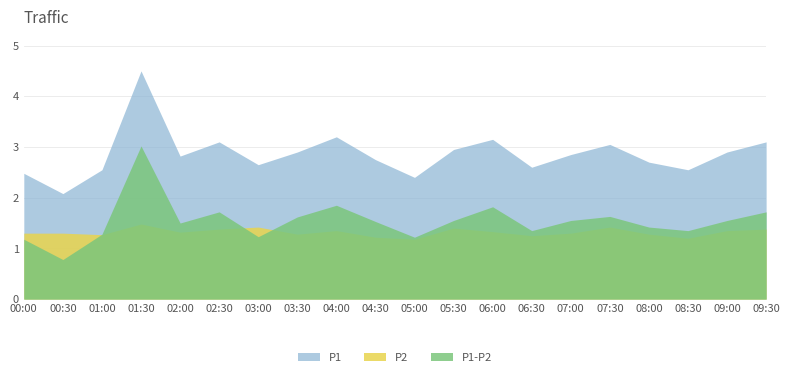

How many categories are shown in the chart?

20